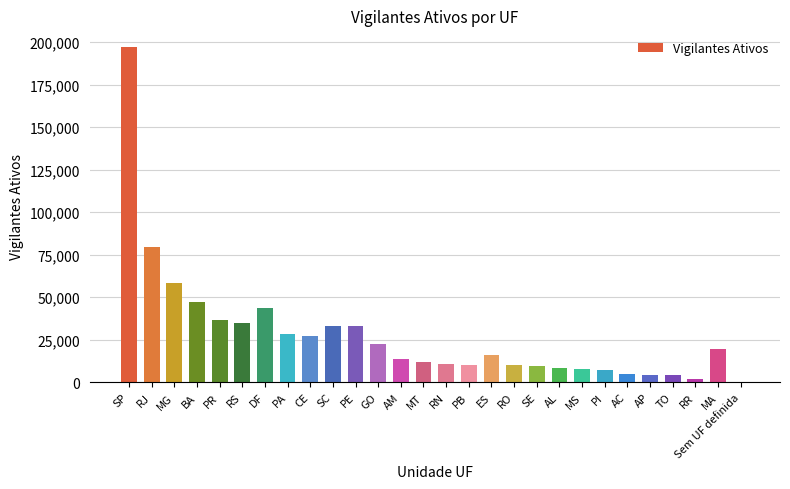

Read the value at PE, to the nearest 100.

33200